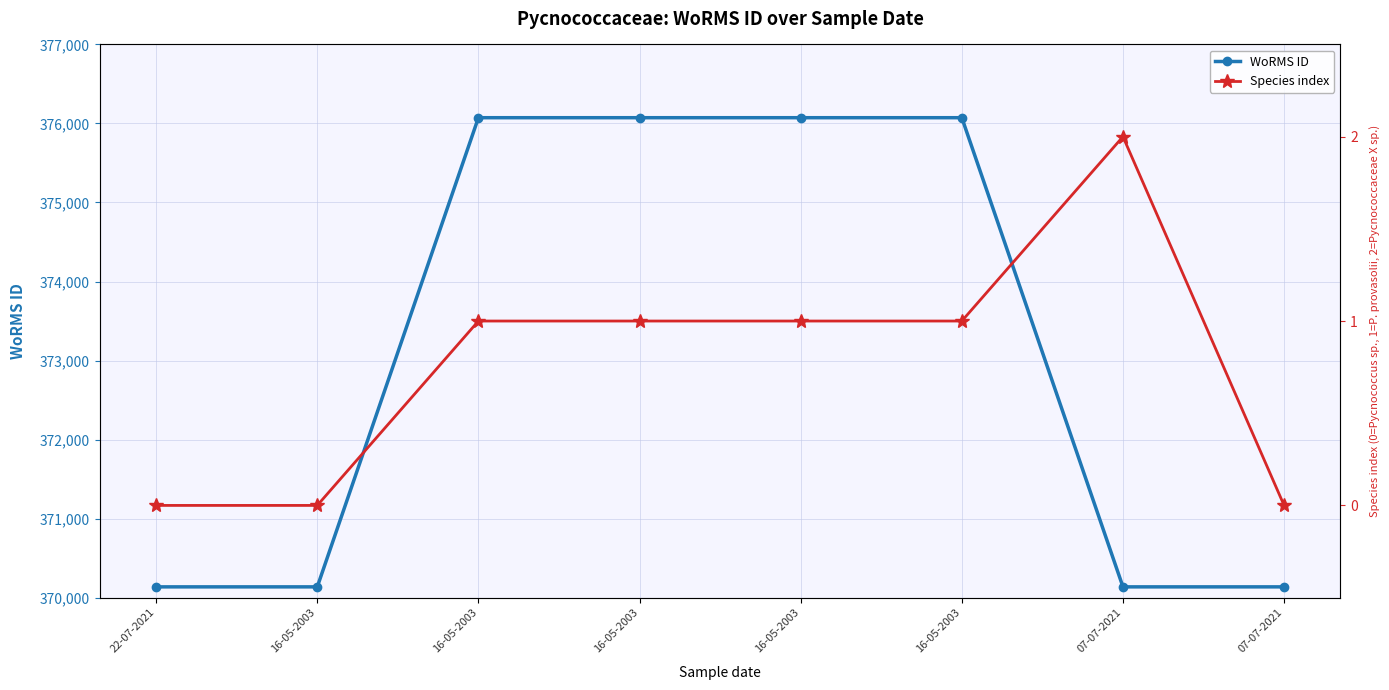

At which label does WoRMS ID reach its minimum?

22-07-2021